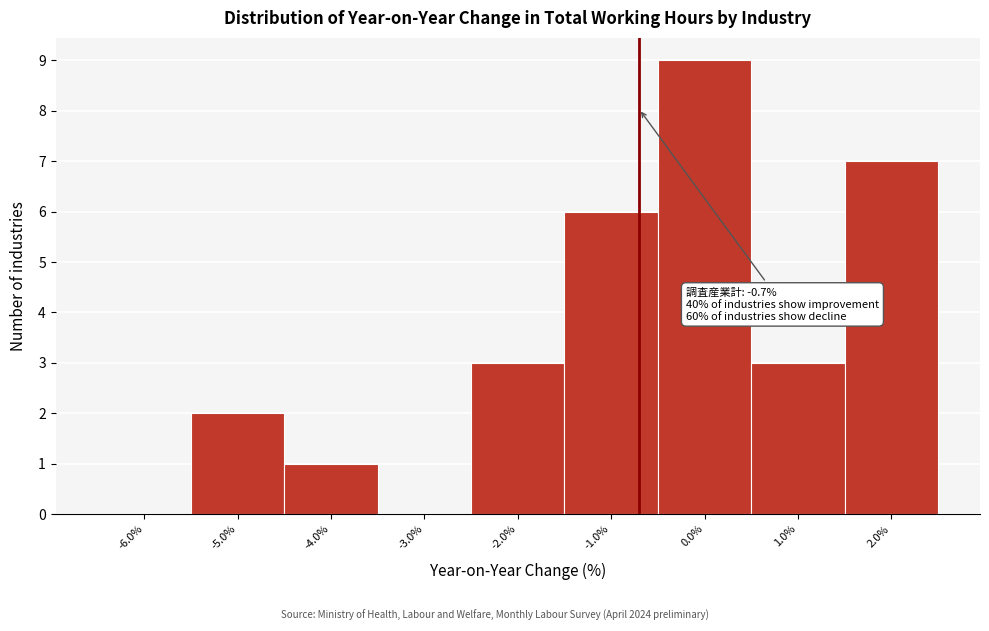

Over which range of the x-axis is the bar tallest?

-0.5 to 0.5